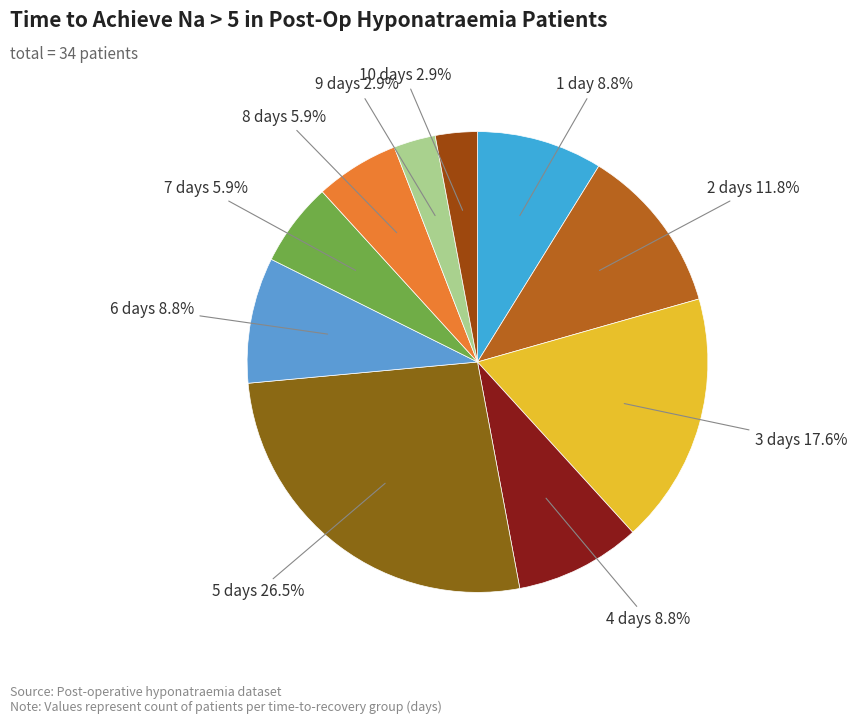

Count the number of slices in the pie.

10